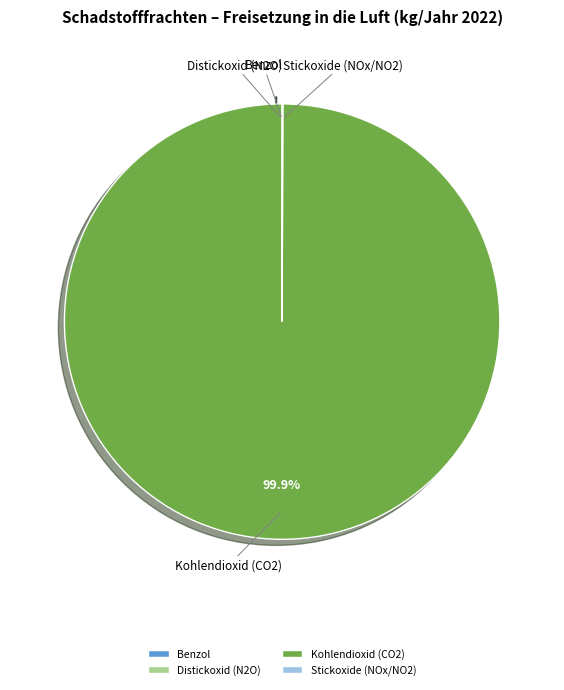

Which category accounts for the majority?

Kohlendioxid (CO2)